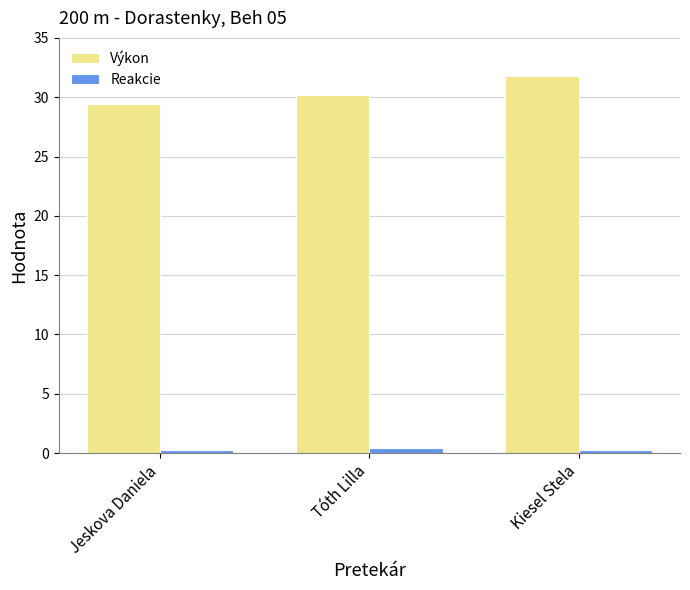

How many distinct data groups are displayed?

2